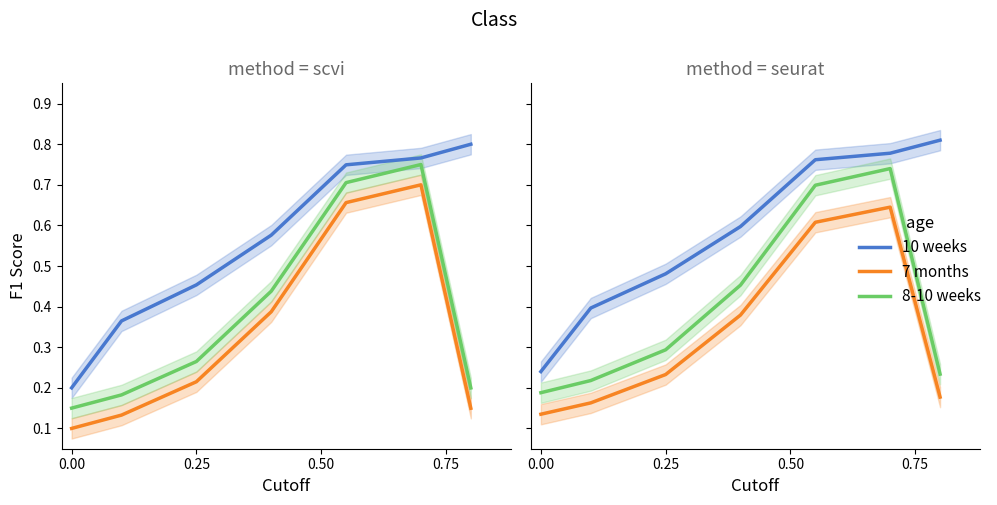

Which series has the largest total across all categories?

10 weeks